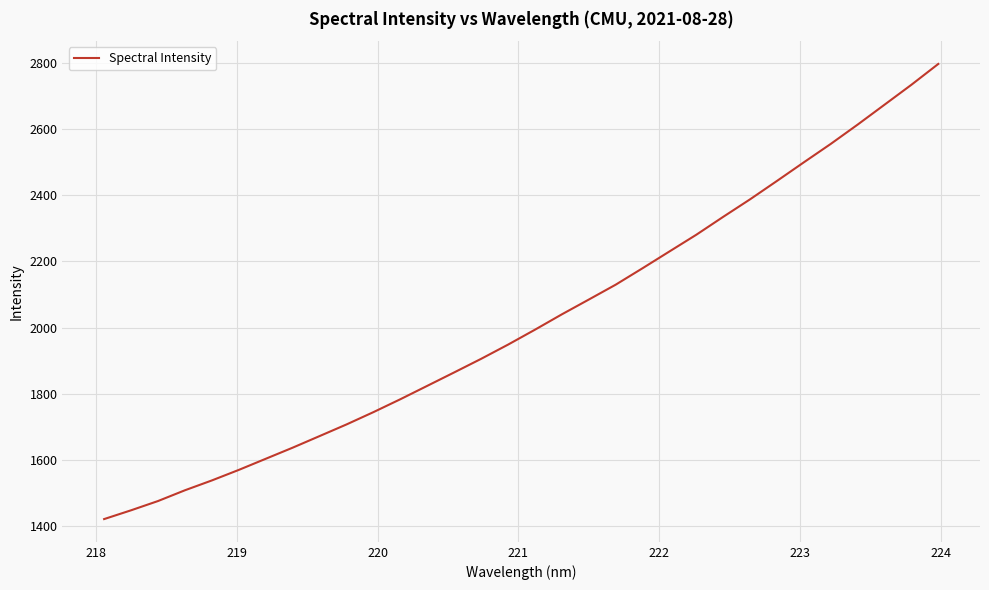

How many lines are shown in the chart?

1